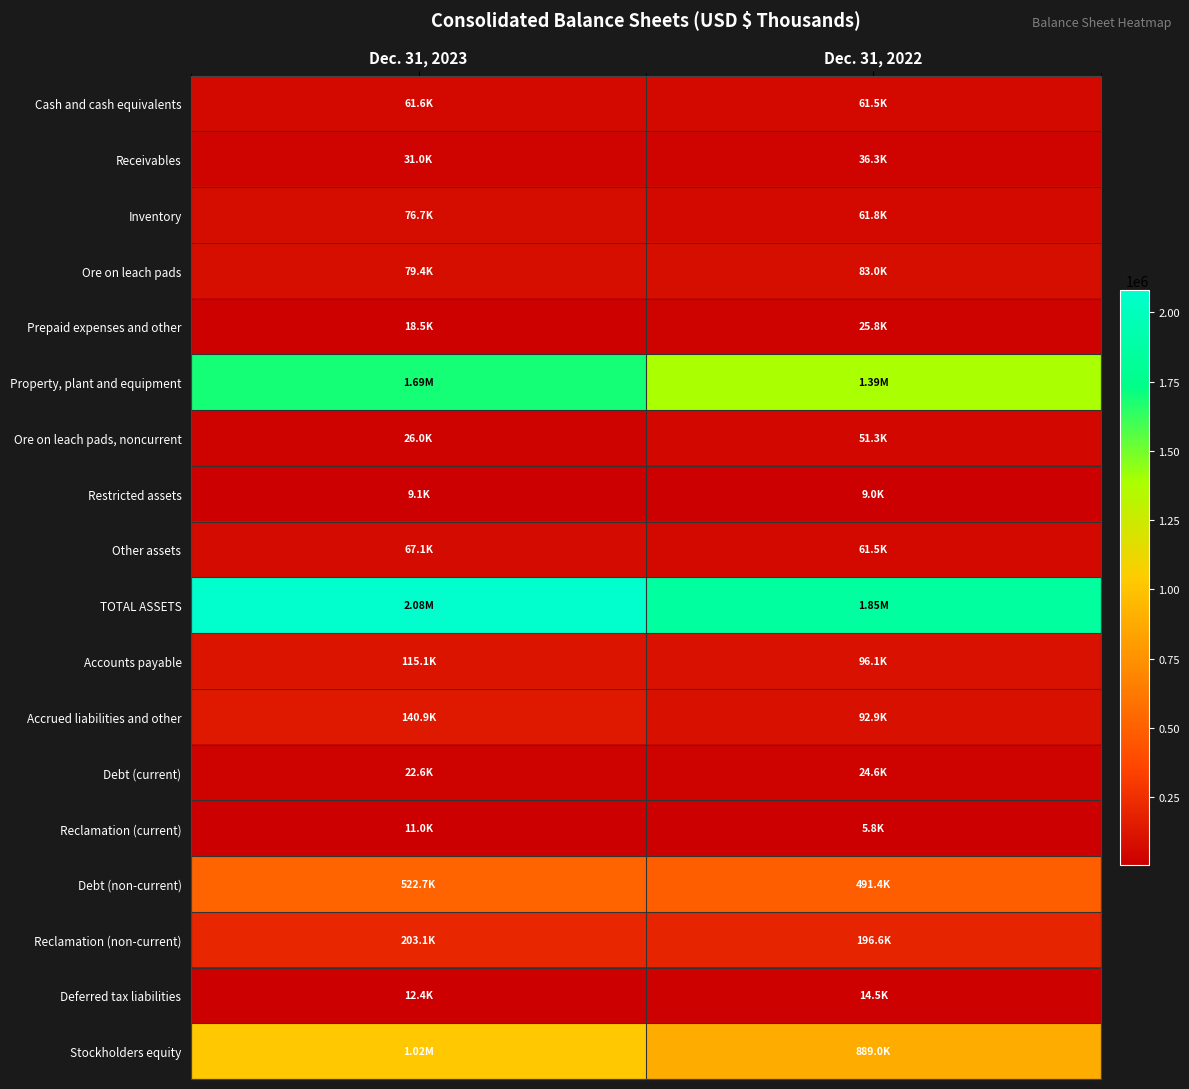

List the series in order of their peak value, lowest first.

Restricted assets, Reclamation (current), Deferred tax liabilities, Debt (current), Prepaid expenses and other, Receivables, Ore on leach pads, noncurrent, Cash and cash equivalents, Other assets, Inventory, Ore on leach pads, Accounts payable, Accrued liabilities and other, Reclamation (non-current), Debt (non-current), Stockholders equity, Property, plant and equipment, TOTAL ASSETS